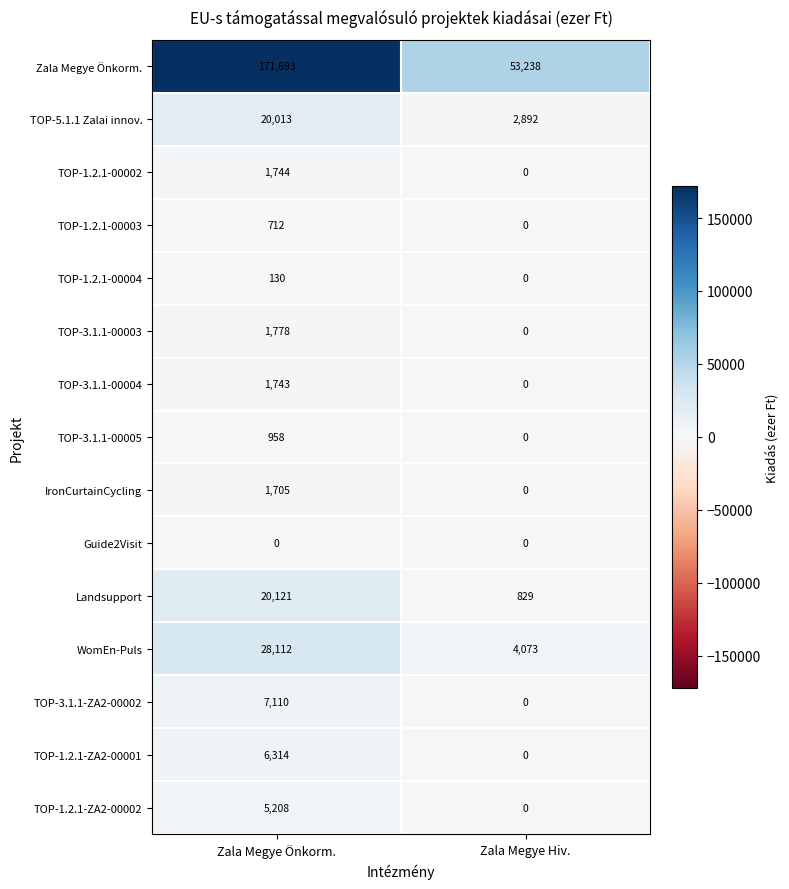

What is the difference between the WomEn-Puls values at Zala Megye Hiv. and Zala Megye Önkorm.?

24039